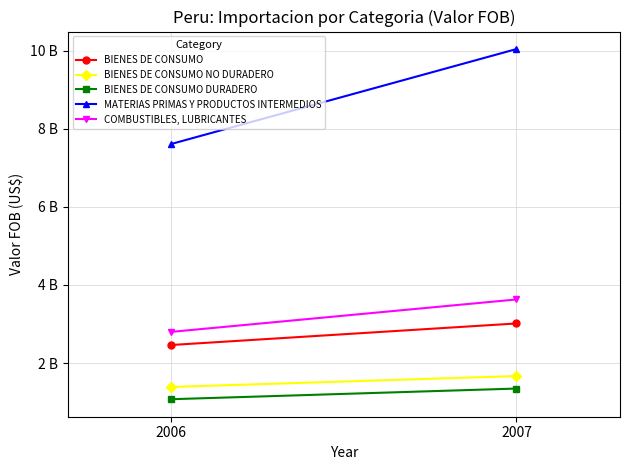

Reading left to right, what are all the values shown in this chart?

BIENES DE CONSUMO: 2461933014.1	3013466434.6
BIENES DE CONSUMO NO DURADERO: 1387873214.2	1666665938.6
BIENES DE CONSUMO DURADERO: 1074059799.9	1346800496.1
MATERIAS PRIMAS Y PRODUCTOS INTERMEDIOS: 7608316074.3	10038346181.4
COMBUSTIBLES, LUBRICANTES: 2798044293.3	3627963380.4